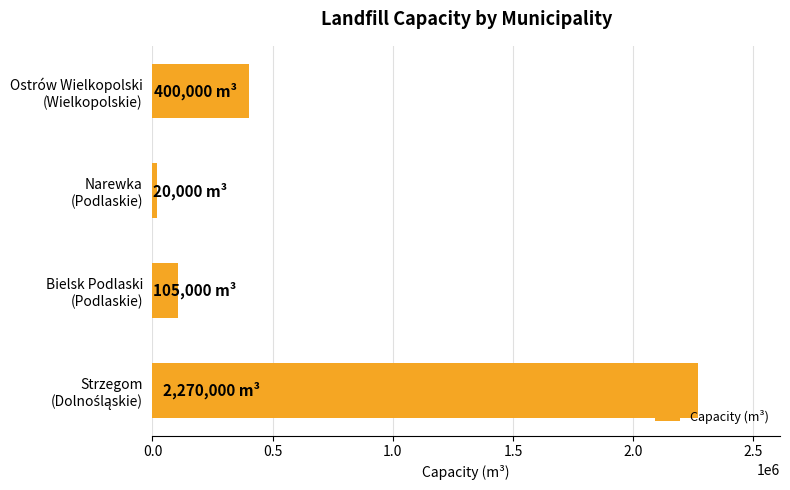

What is the maximum value shown in the chart?

2270000